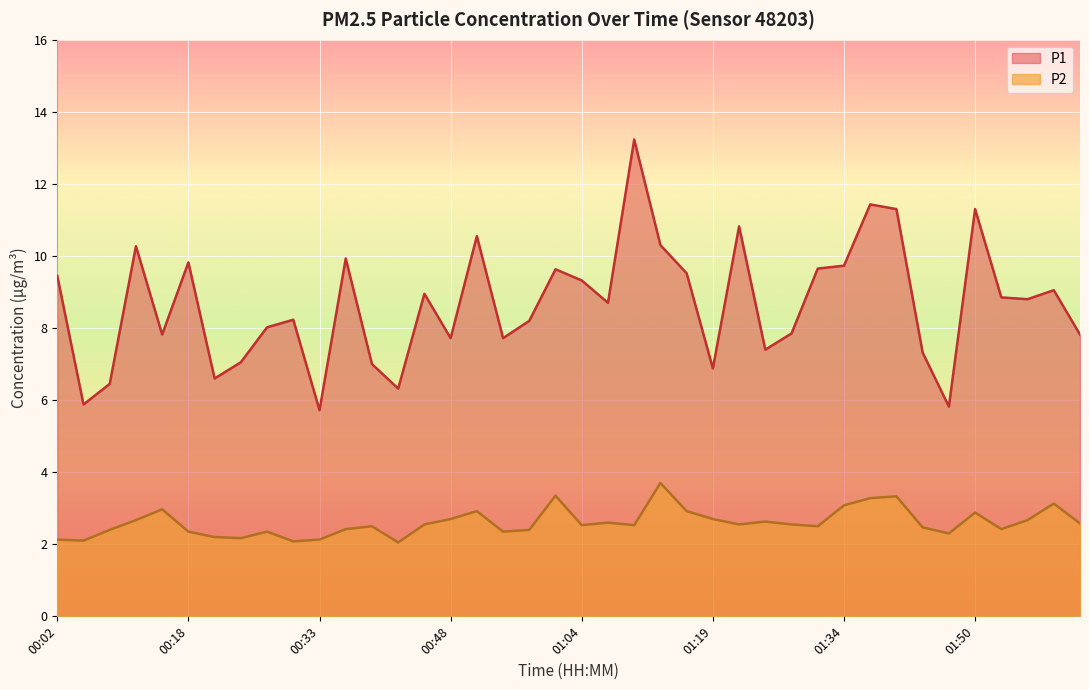

Rank the series at 00:24 from highest to lowest value.

P1, P2